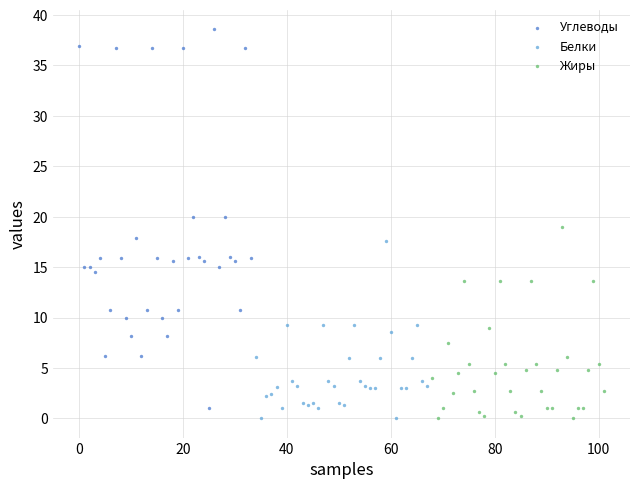

What are all the series names shown in the legend?

Углеводы, Белки, Жиры